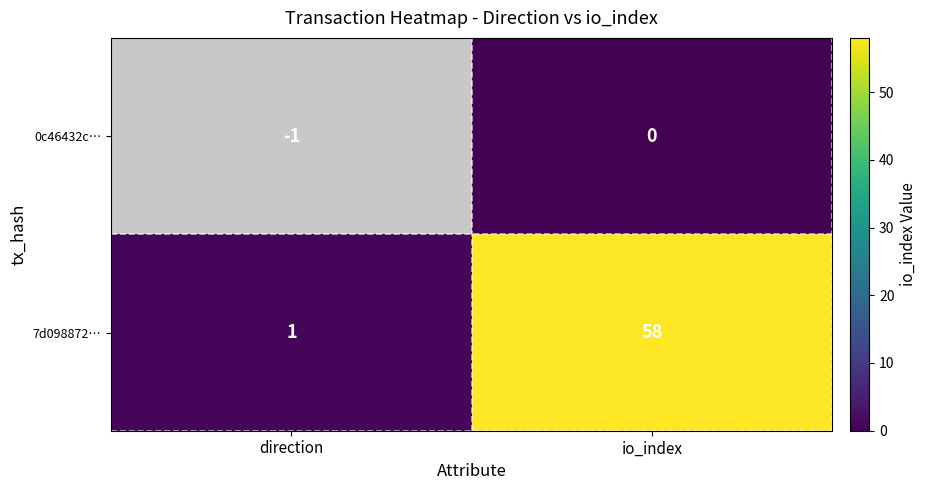

Count the number of categories in the chart.

2